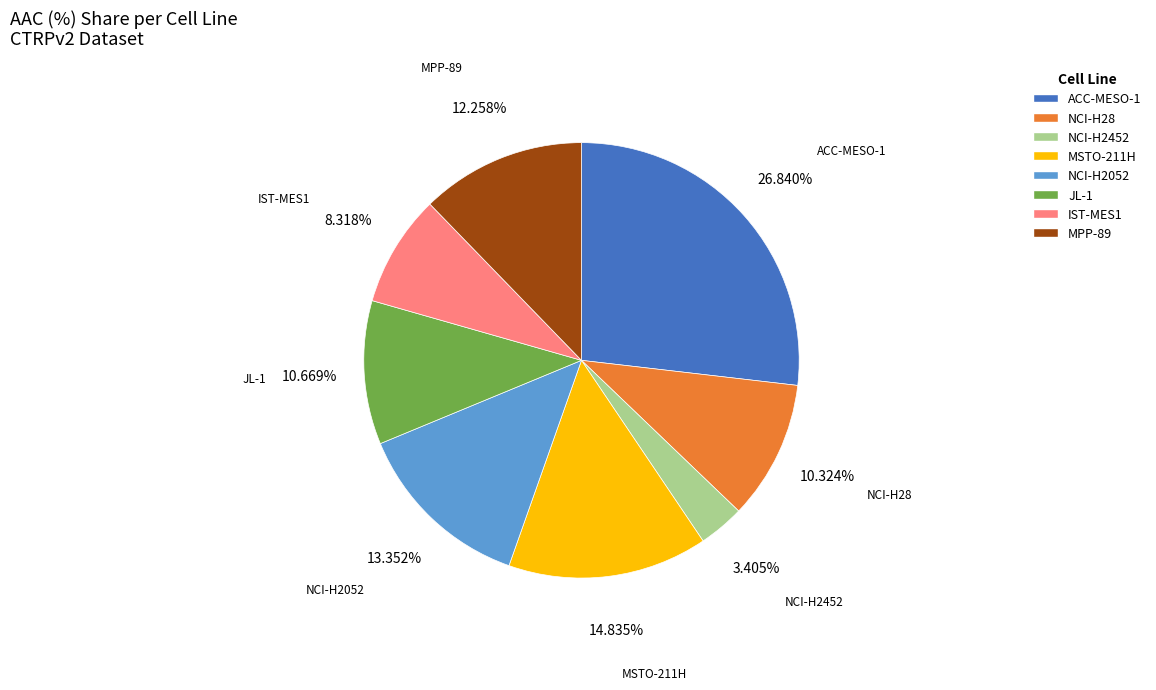

Between NCI-H28 and MPP-89, which is larger?

MPP-89